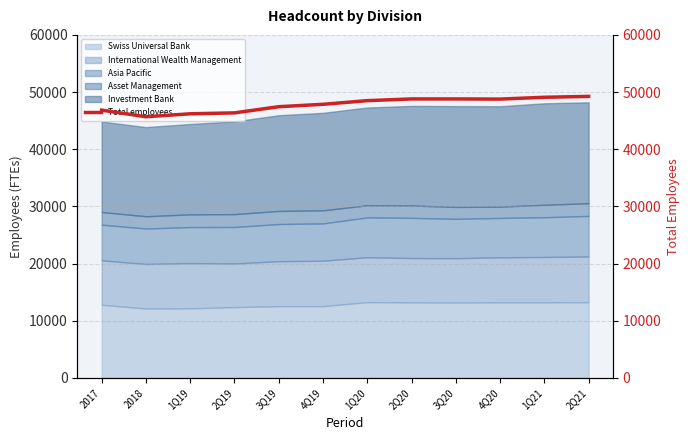

At which label does the data first exceed 48500?

2Q20